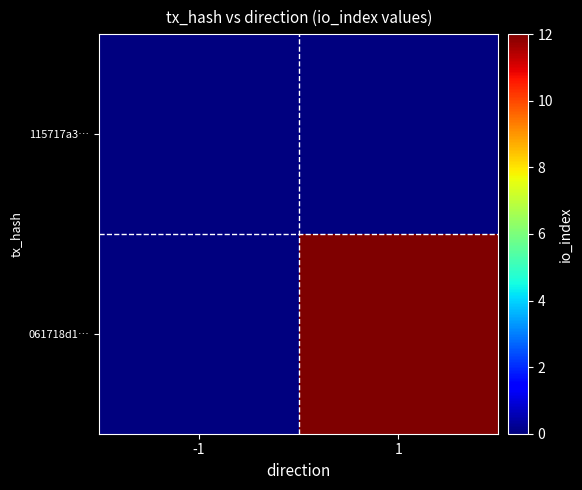

Reading left to right, transcribe all the data shown in this chart.

115717a3…: -1=0	1=0
061718d1…: -1=0	1=12